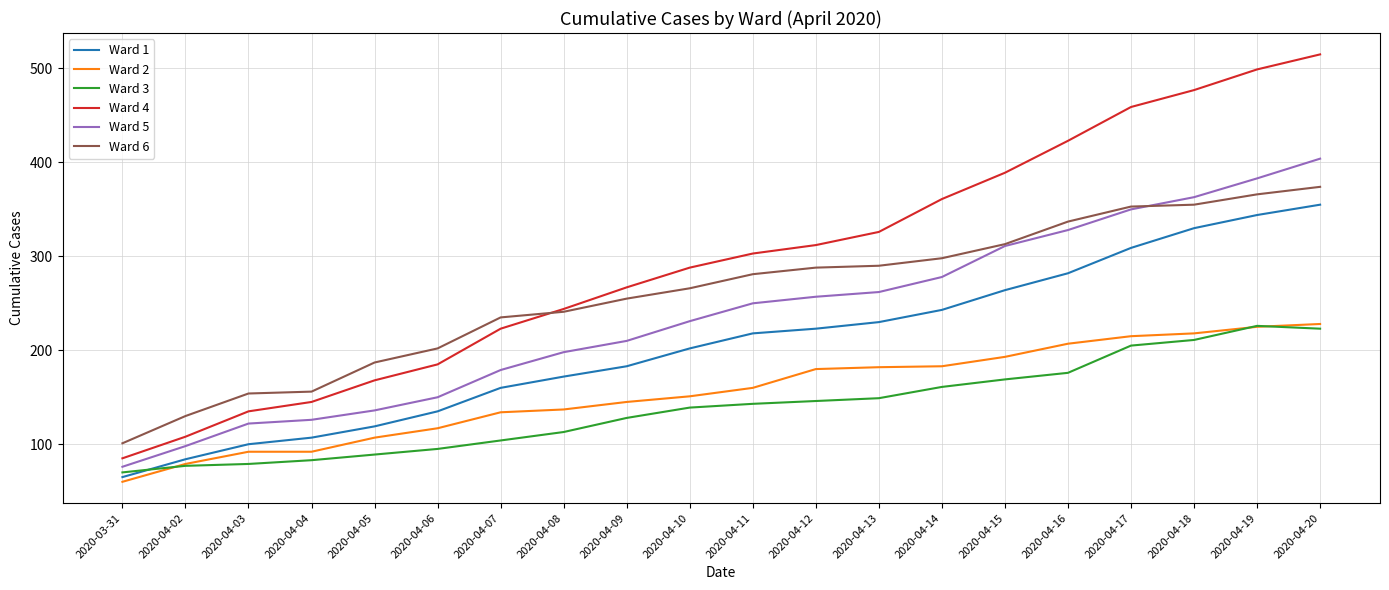

True or false: Ward 3 and Ward 4 cross at least once.

False